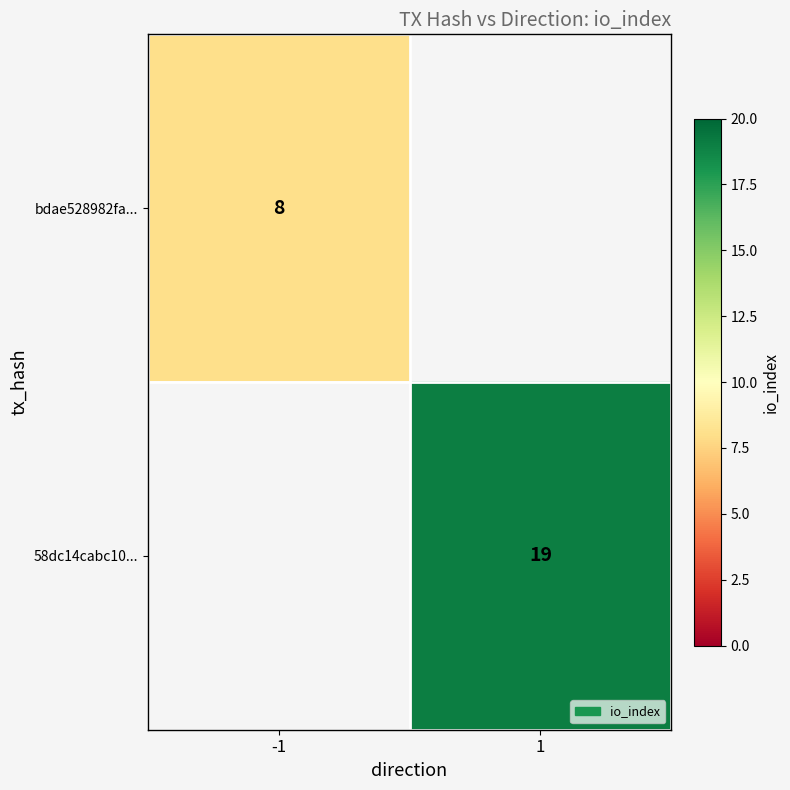

True or false: bdae528982fa... has a value of 11 at -1.

False